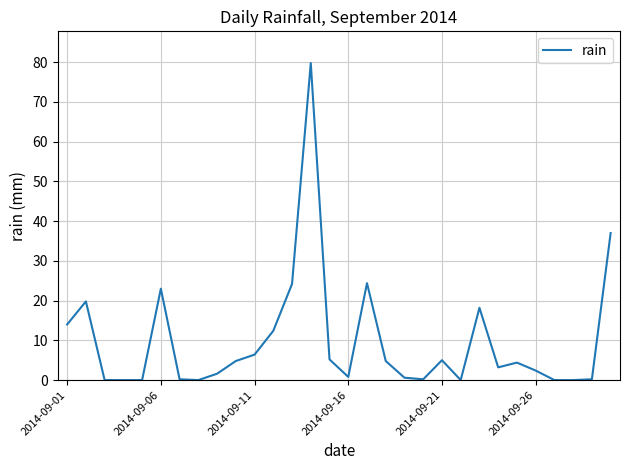

What is the maximum value shown in the chart?

79.8